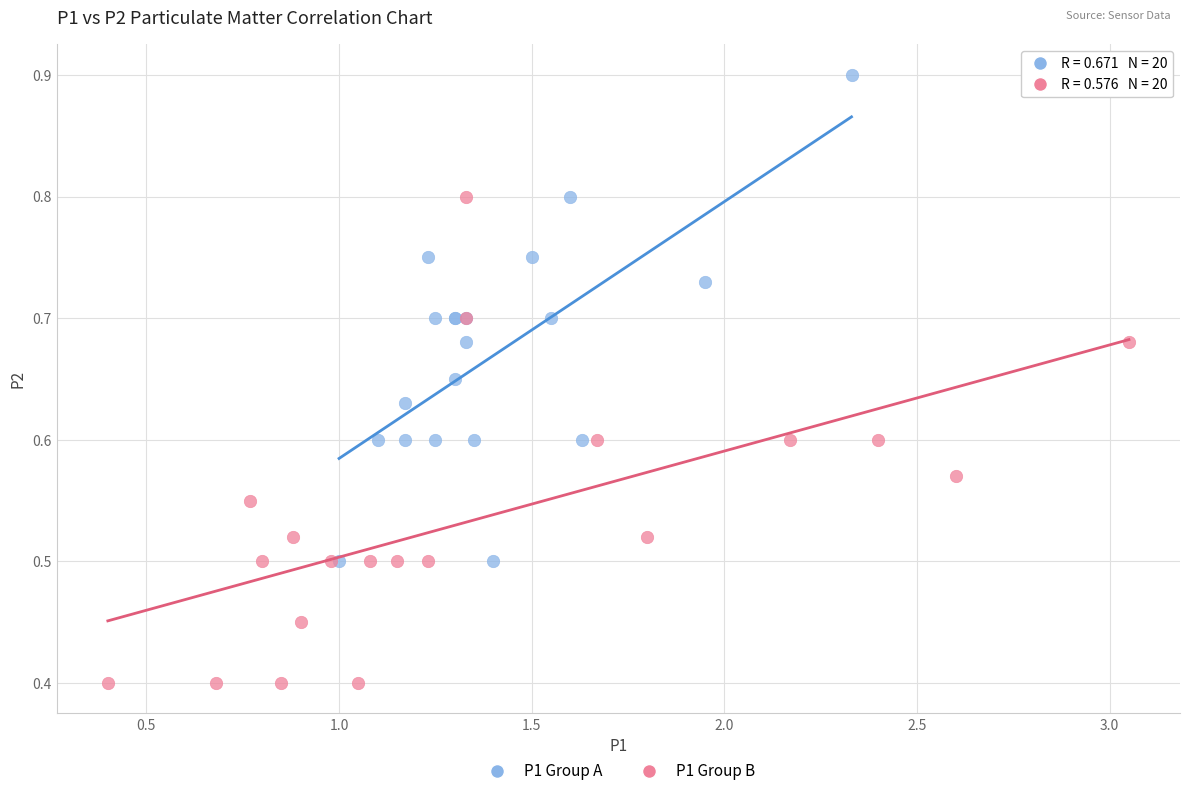

Which series contains the lowest Y value?

P1 Group B